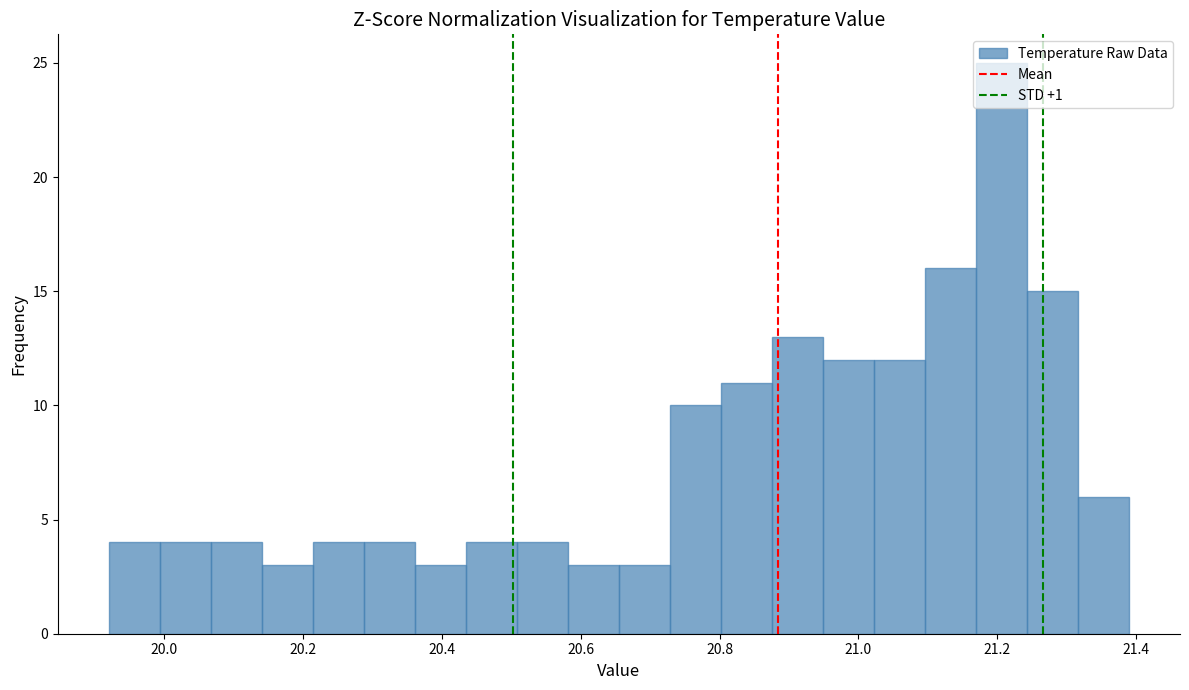

Around what value on the x-axis is the tallest bar? Give the approximate position of its centre, as read against the axis.

21.20